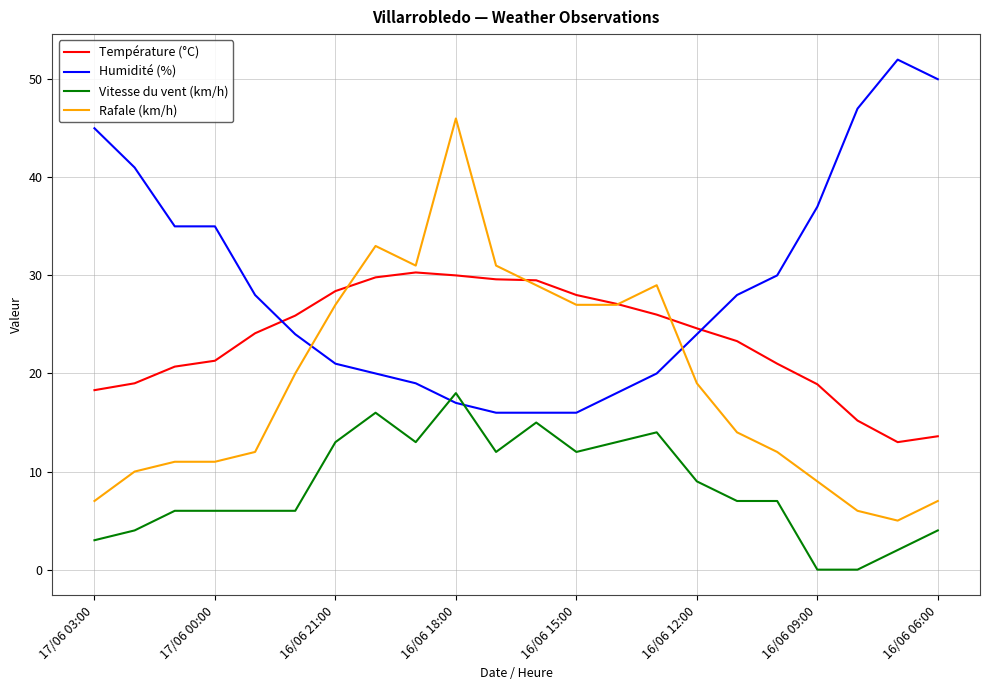

How many lines are shown in the chart?

4